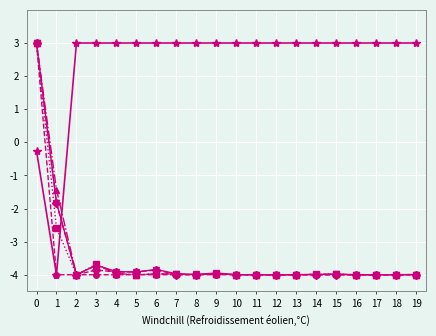

What is the total value across all series at 8?

-17.0